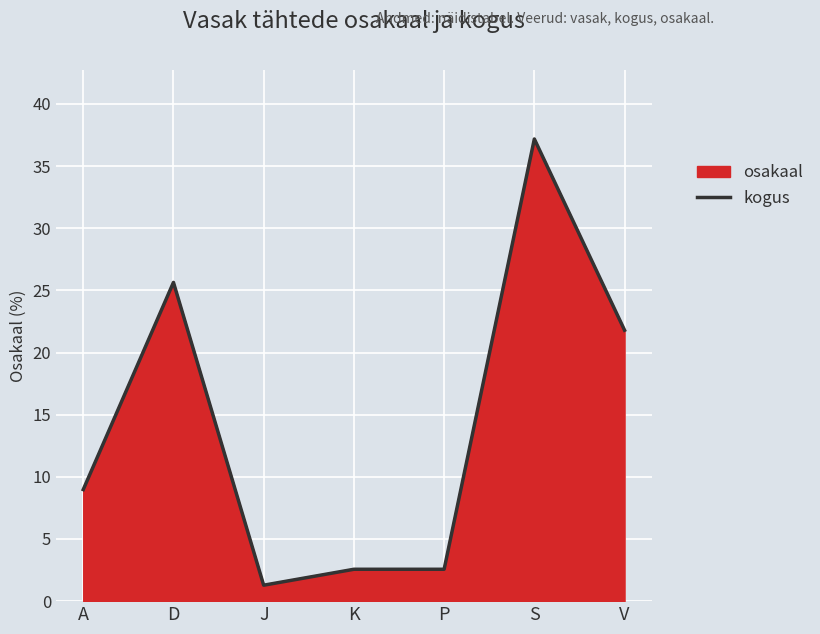

At which label does osakaal reach its minimum?

J